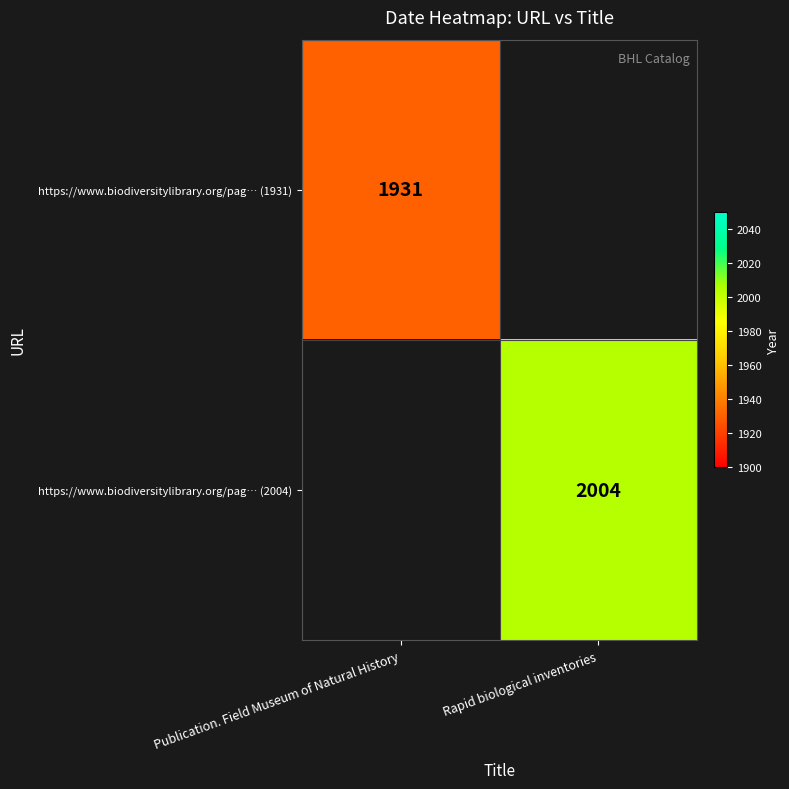

True or false: https://www.biodiversitylibrary.org/pag… (2004) has a value of 2004 at Rapid biological inventories.

True